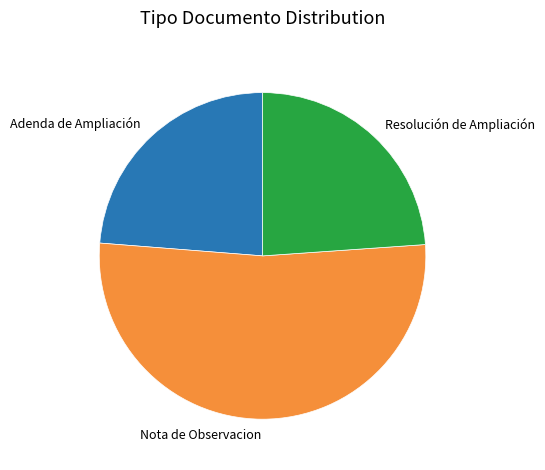

How many slices are in this pie chart?

3